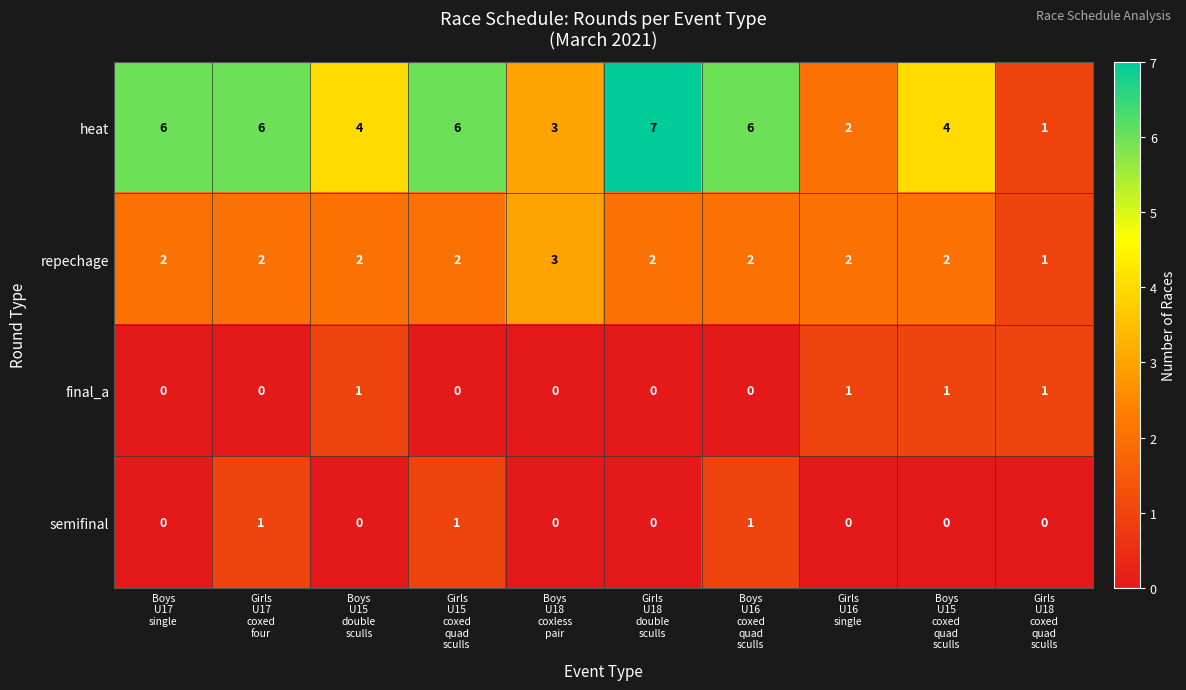

Which series has the largest total across all categories?

heat